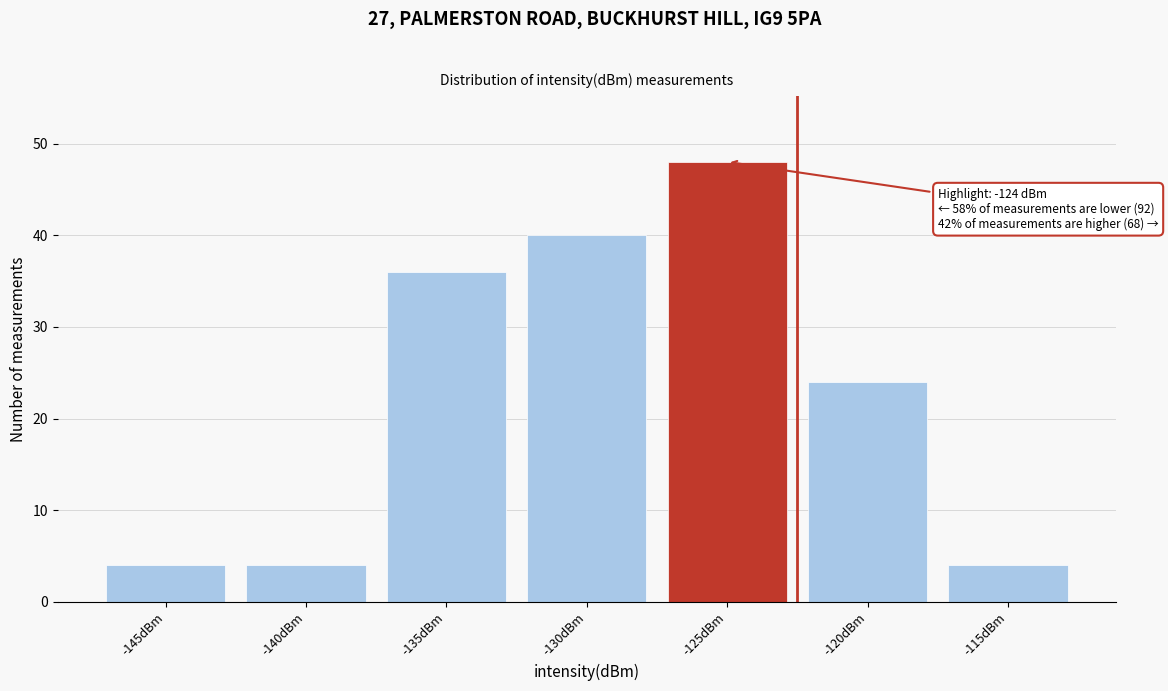

Reading right to left, transcribe all the data shown in this chart.

4	24	48	40	36	4	4